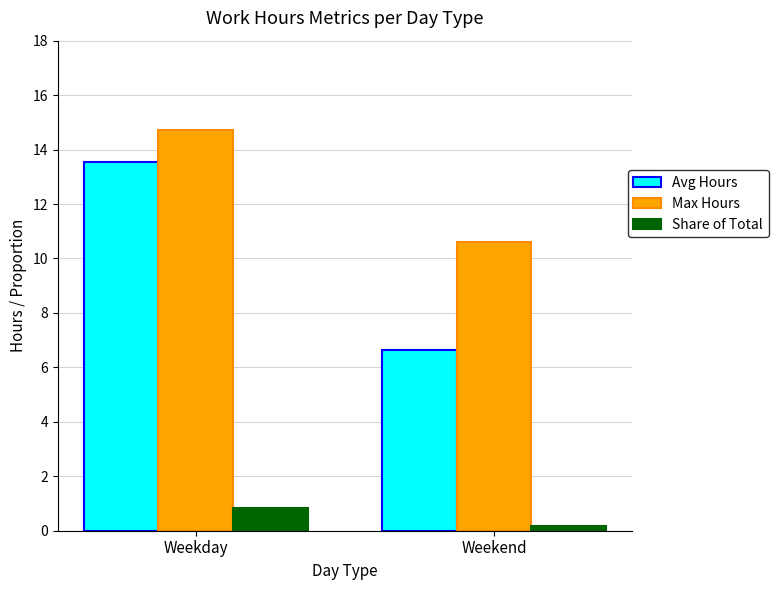

What is the average value of the Max Hours series?

12.7